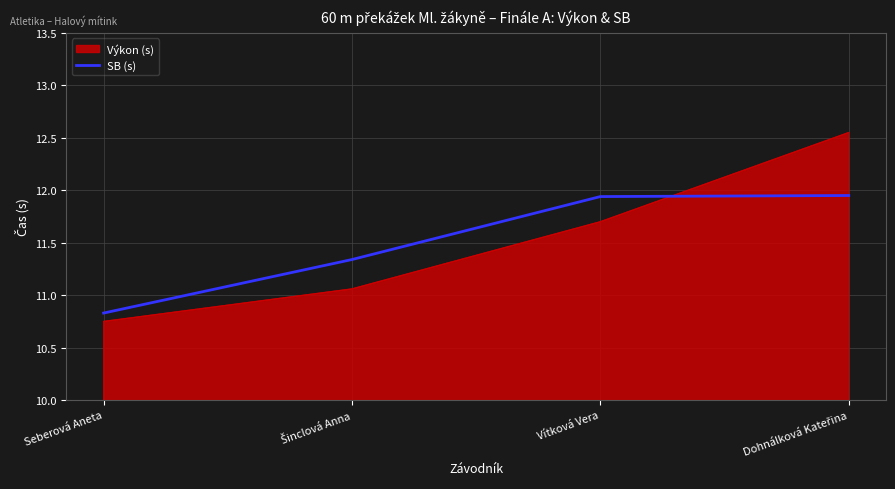

Does the chart have visible grid lines?

Yes